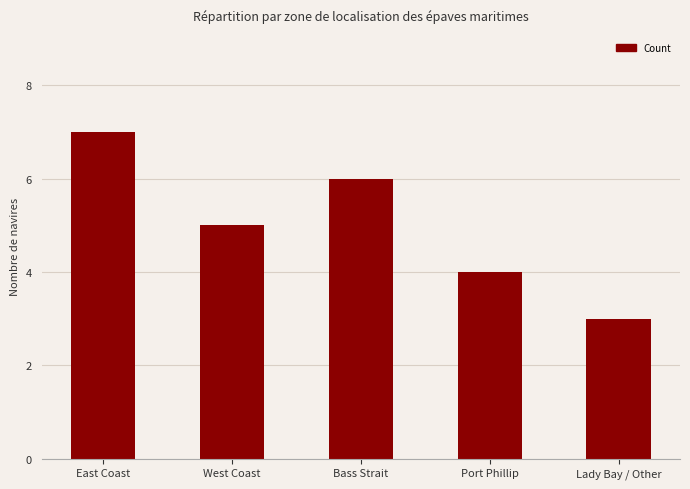

Between East Coast and West Coast, which is larger?

East Coast